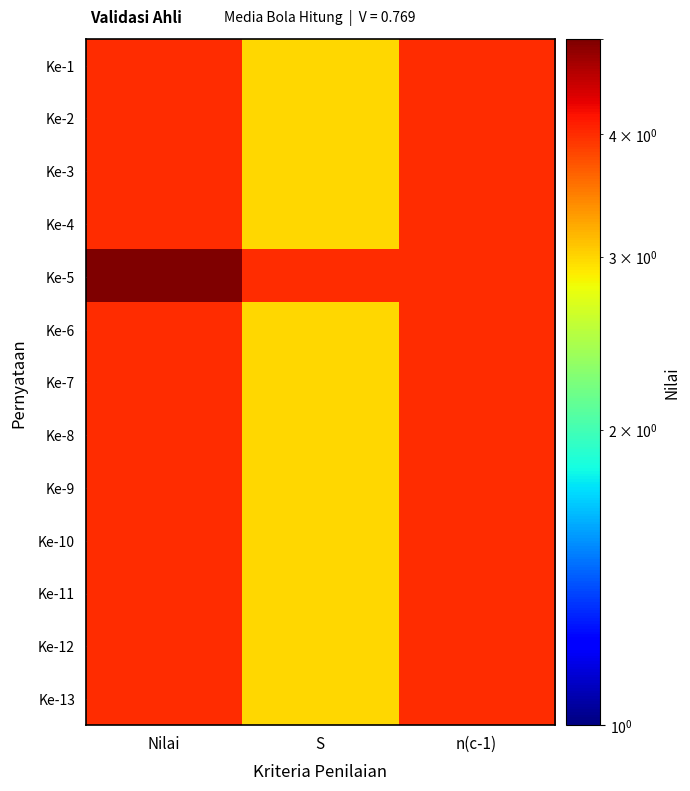

At which category does the chart reach its peak across all series?

Nilai